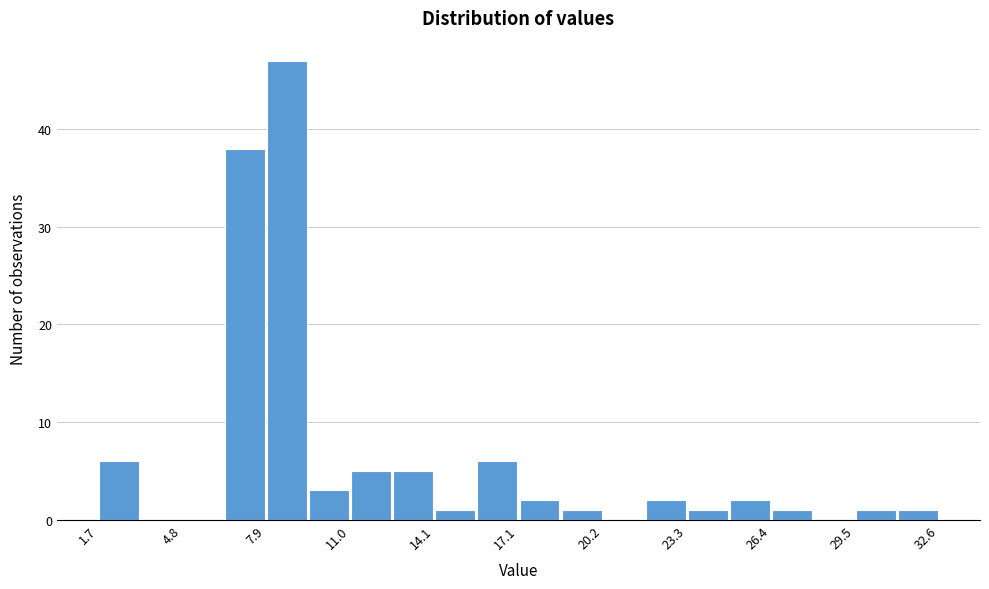

Read against the x-axis, roughly where is the centre of the tallest bar?

8.5